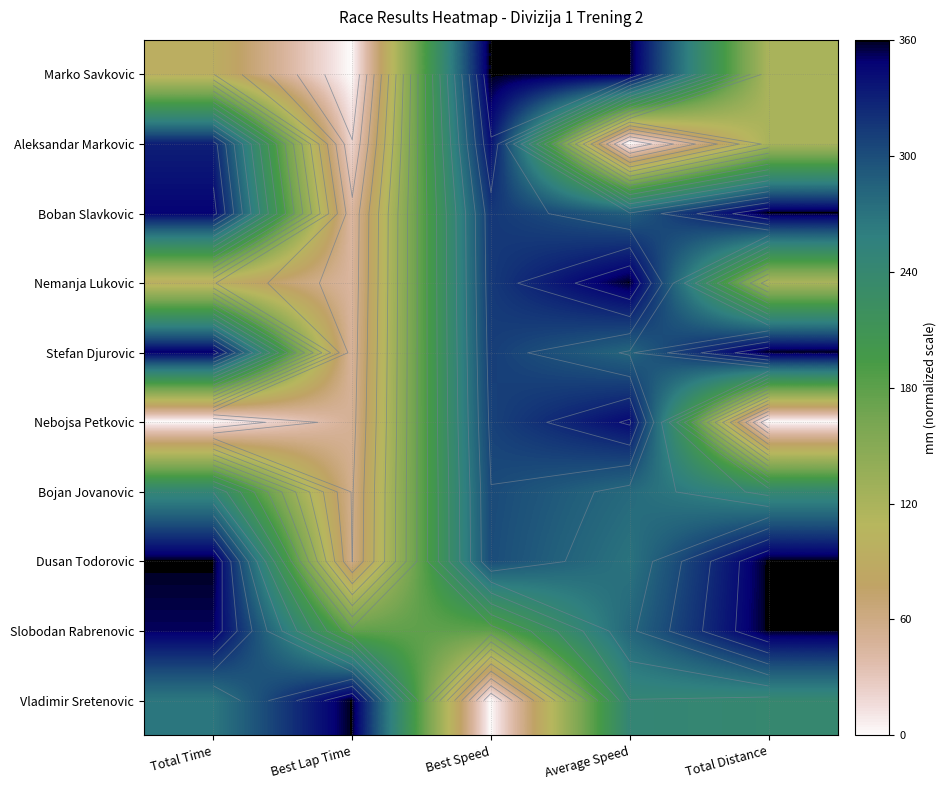

The value of Bojan Jovanovic at Total Time is 92.2. True or false?

False